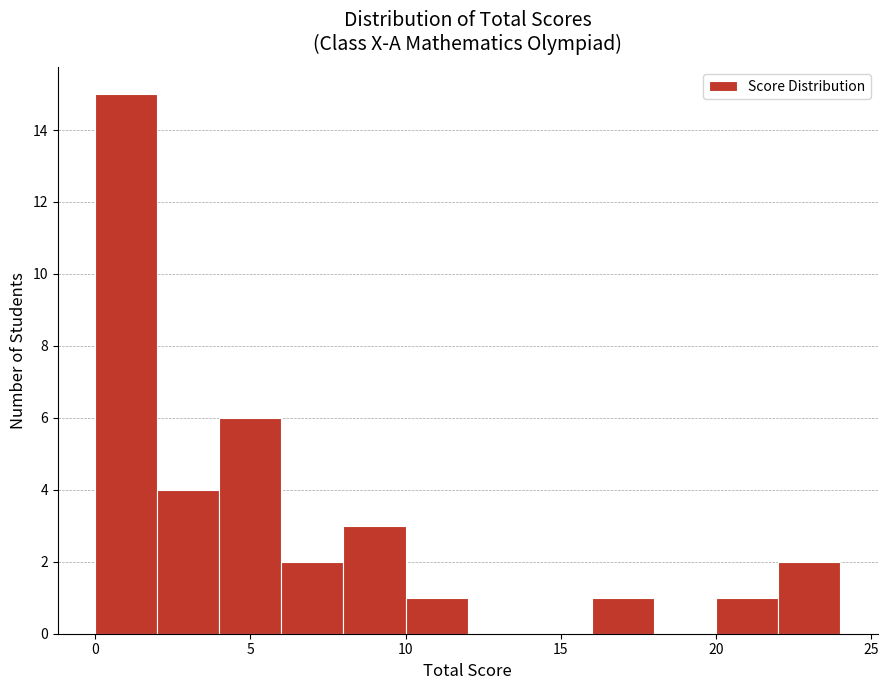

Over which range of the x-axis is the bar tallest?

0 to 2